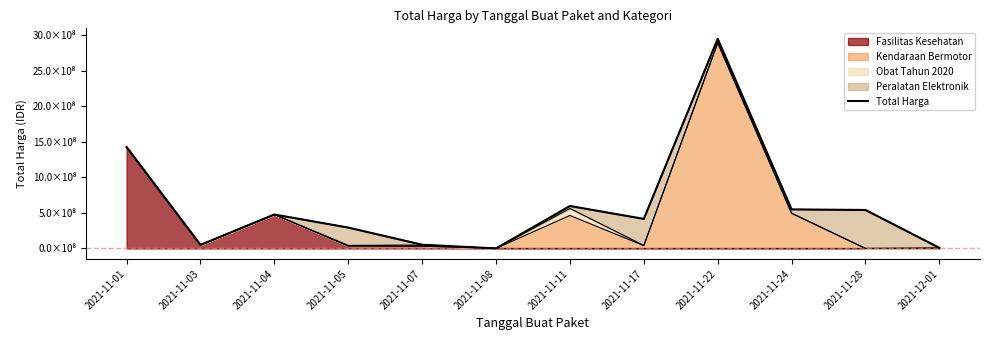

What is the change in value from 2021-11-03 to 2021-11-04?

+427869960